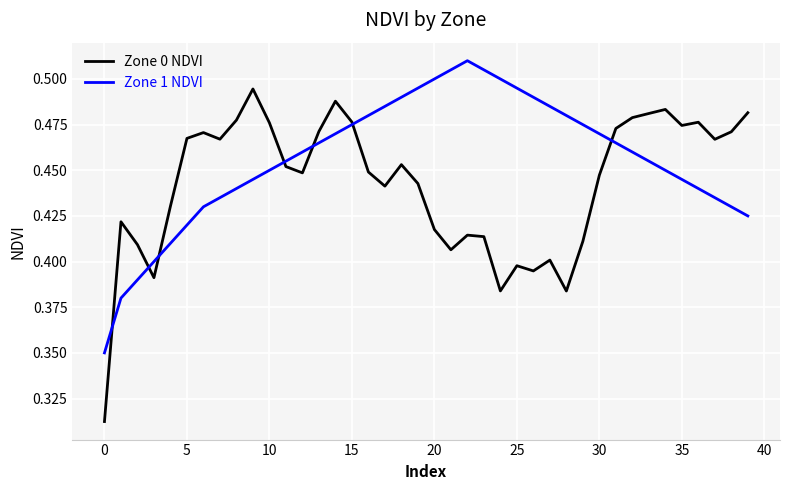

How many times do Zone 1 NDVI and Zone 0 NDVI cross each other?

7